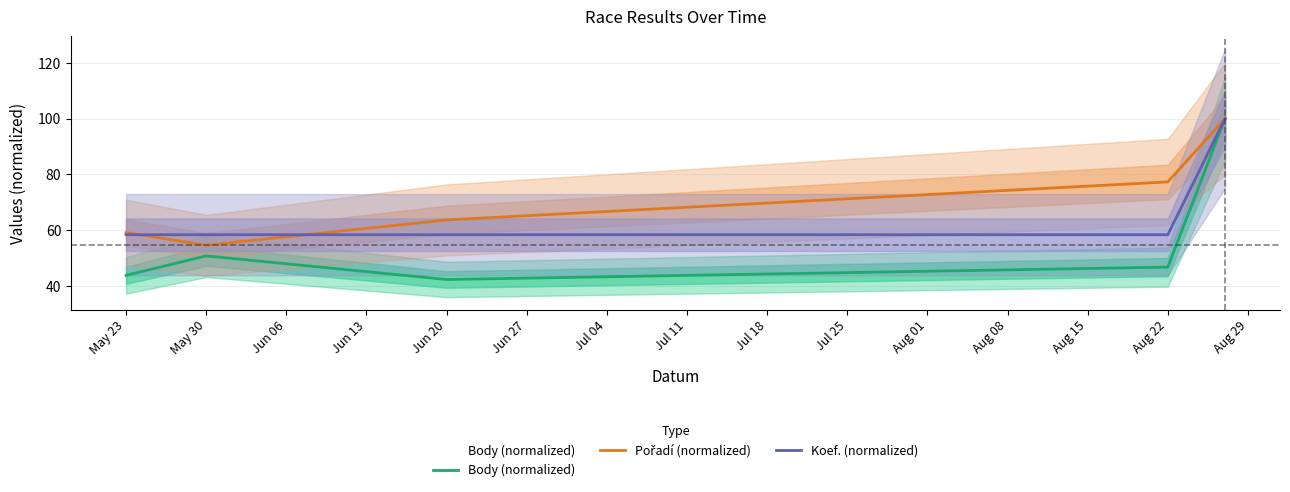

Where is Koef. (normalized) nearest to the value 79?

May 23